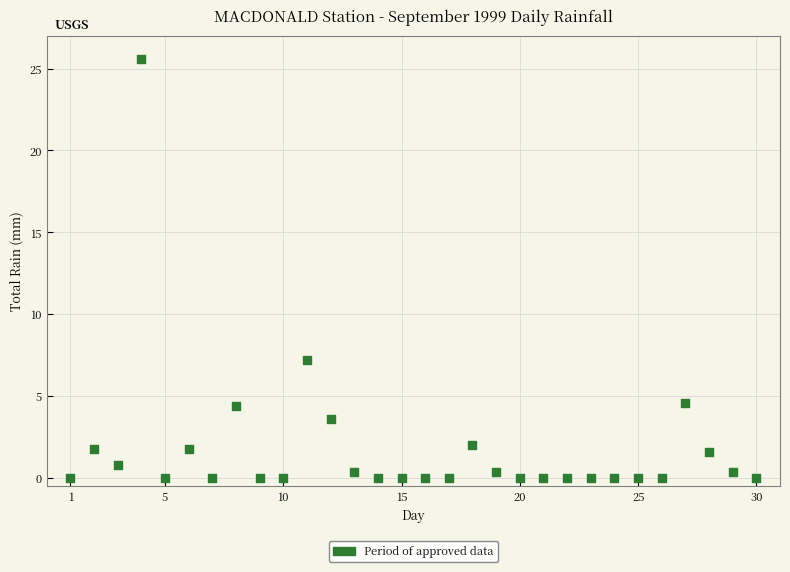

What is the range of Y values (max minus min)?

25.6